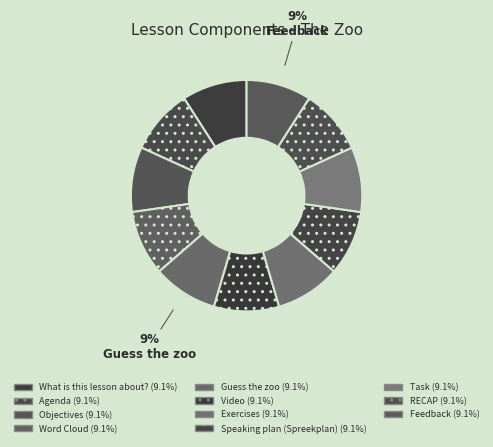

Count the number of slices in the pie.

11